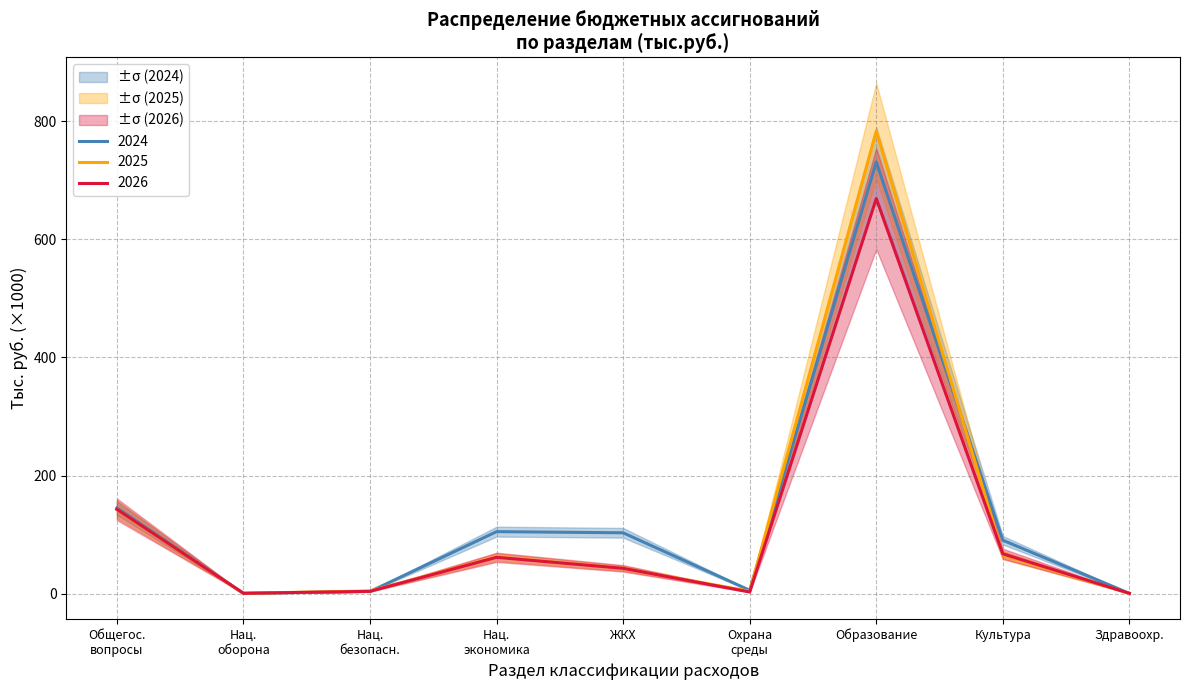

Is it true that 2025 equals 783.5 at Образование?

True